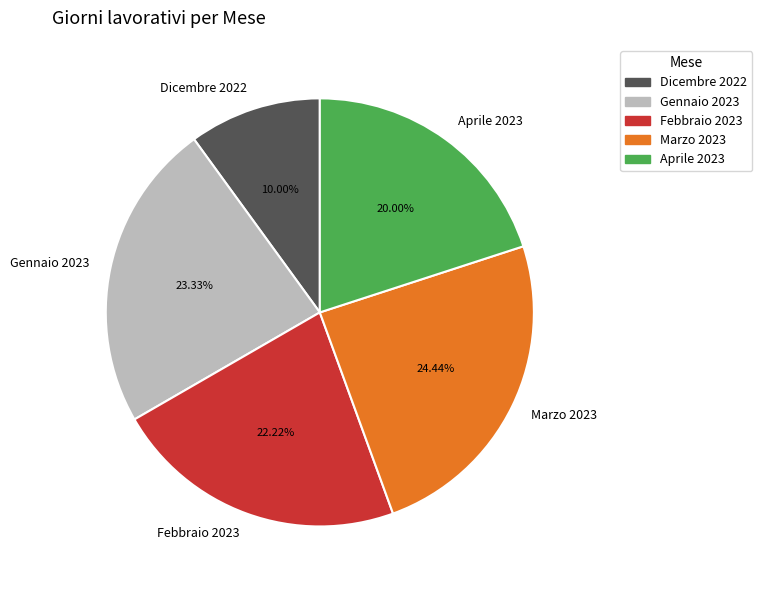

What portion of the pie excludes Aprile 2023?

80.0%